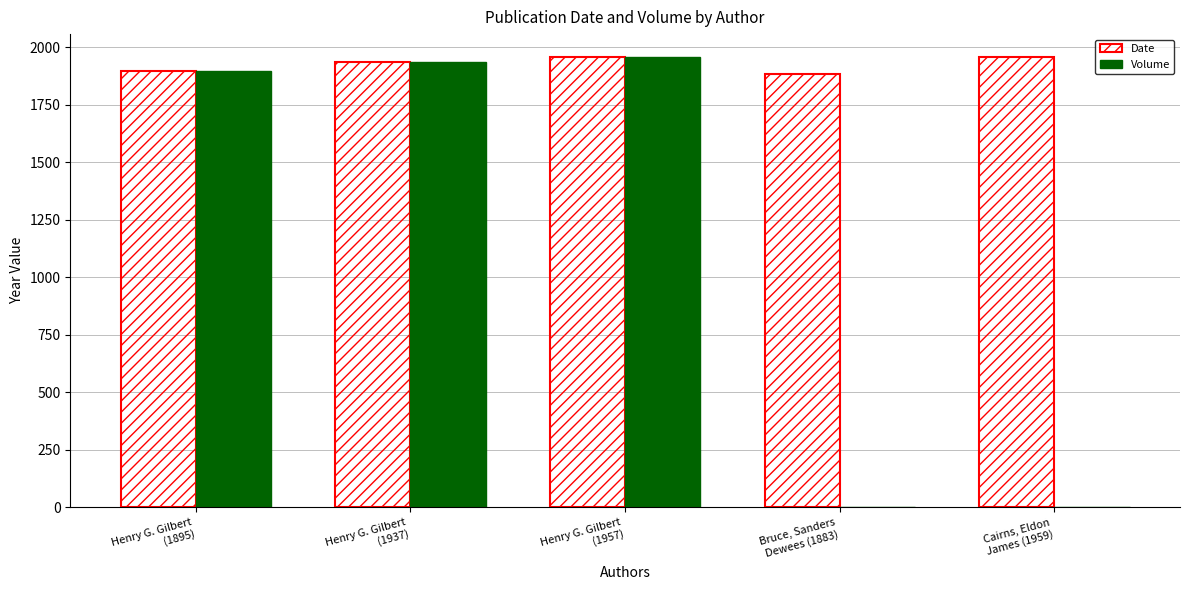

What is the sum of the Volume values at Henry G. Gilbert
(1937) and Henry G. Gilbert
(1895)?

3832